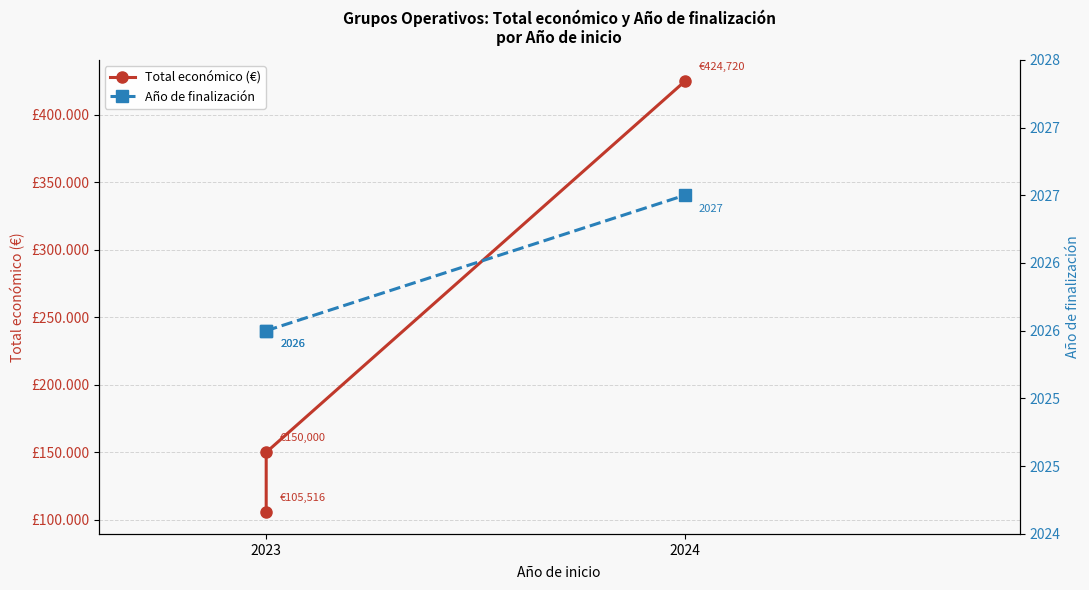

What is the difference between the maximum and minimum values in the Año de finalización series?

1